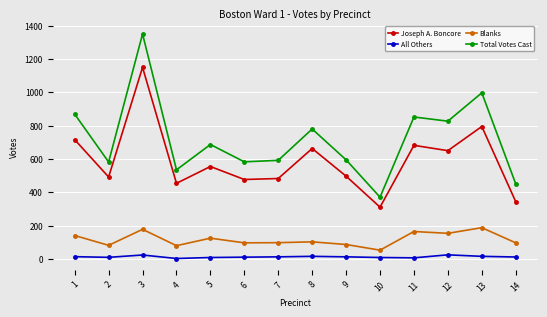

At which category does All Others reach its first local peak?

3